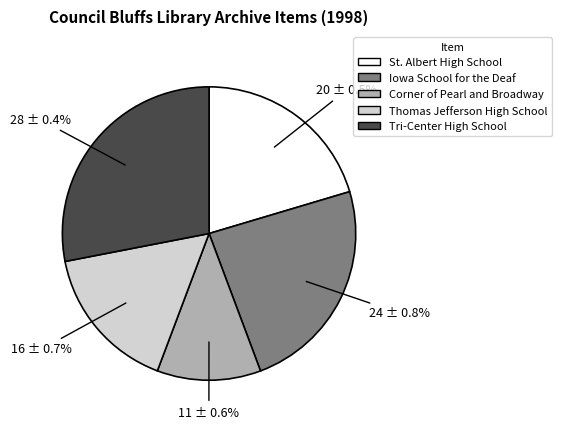

To the nearest percent, what percentage of the pie is St. Albert High School?

20%